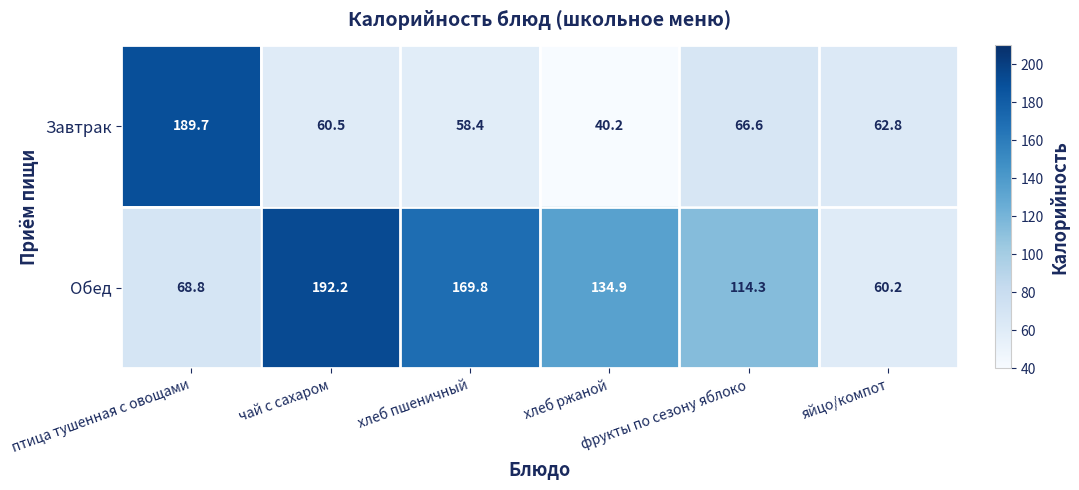

Rank the series by their maximum value, from highest to lowest.

Обед, Завтрак